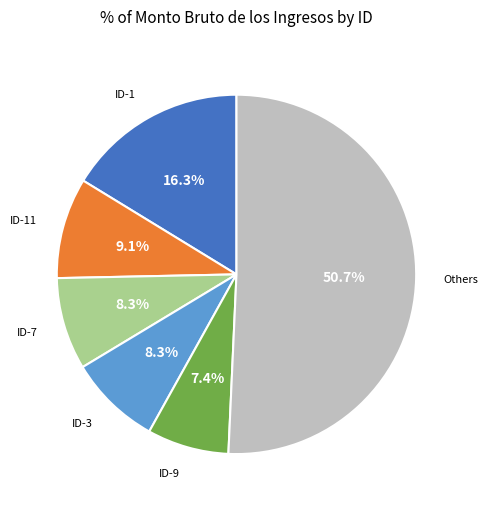

Which slice is the smallest?

ID-9